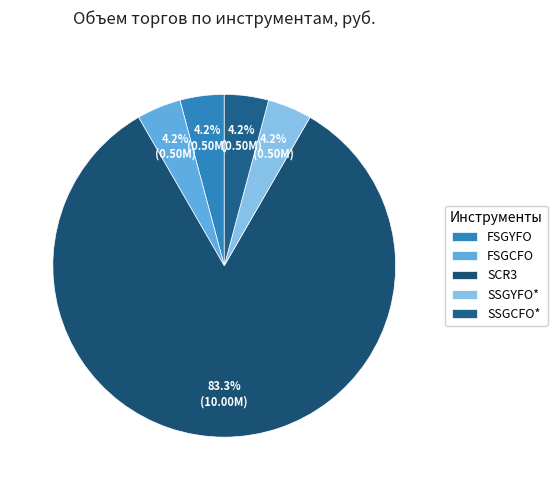

What is the ratio of the value at FSGYFO to the value at SSGYFO*?

1.0